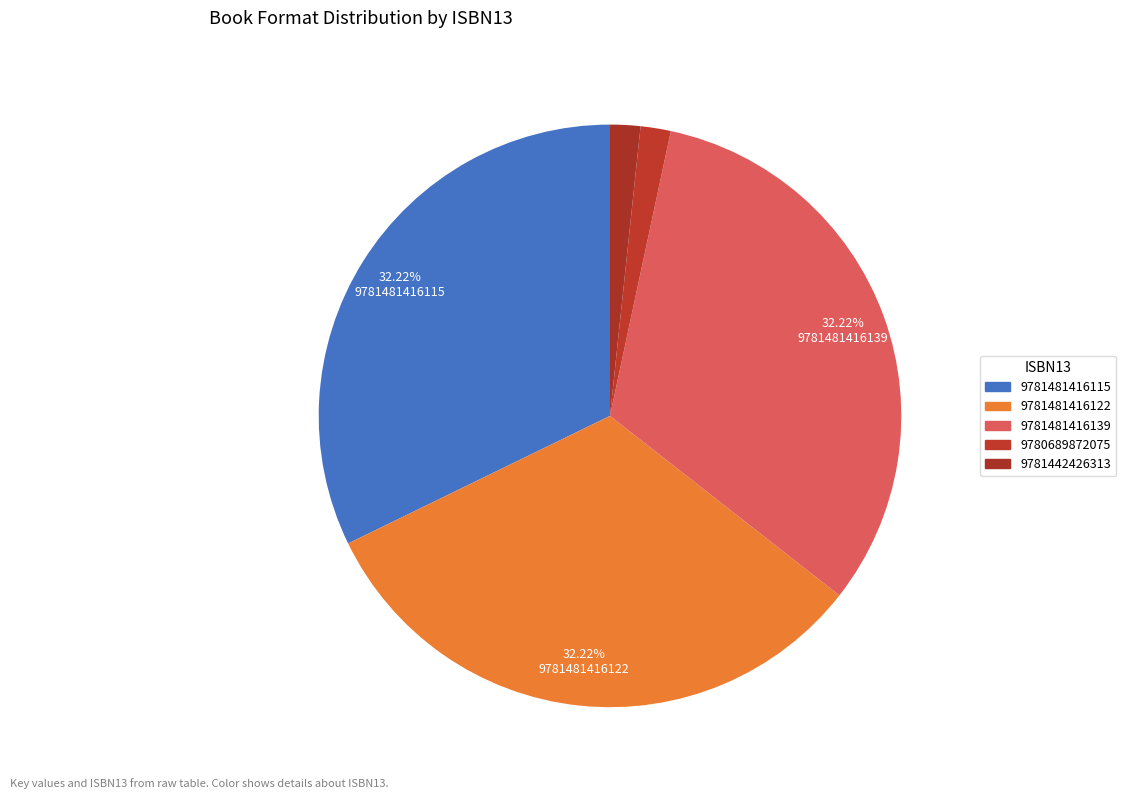

How many segments does this pie chart have?

5